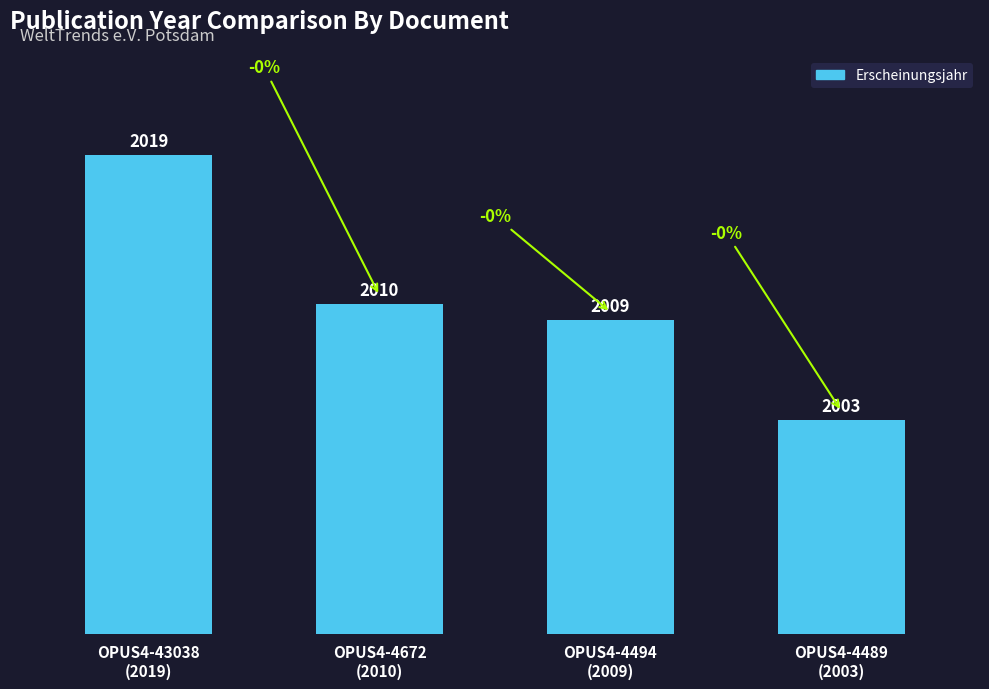

What is the minimum value shown in the chart?

2003